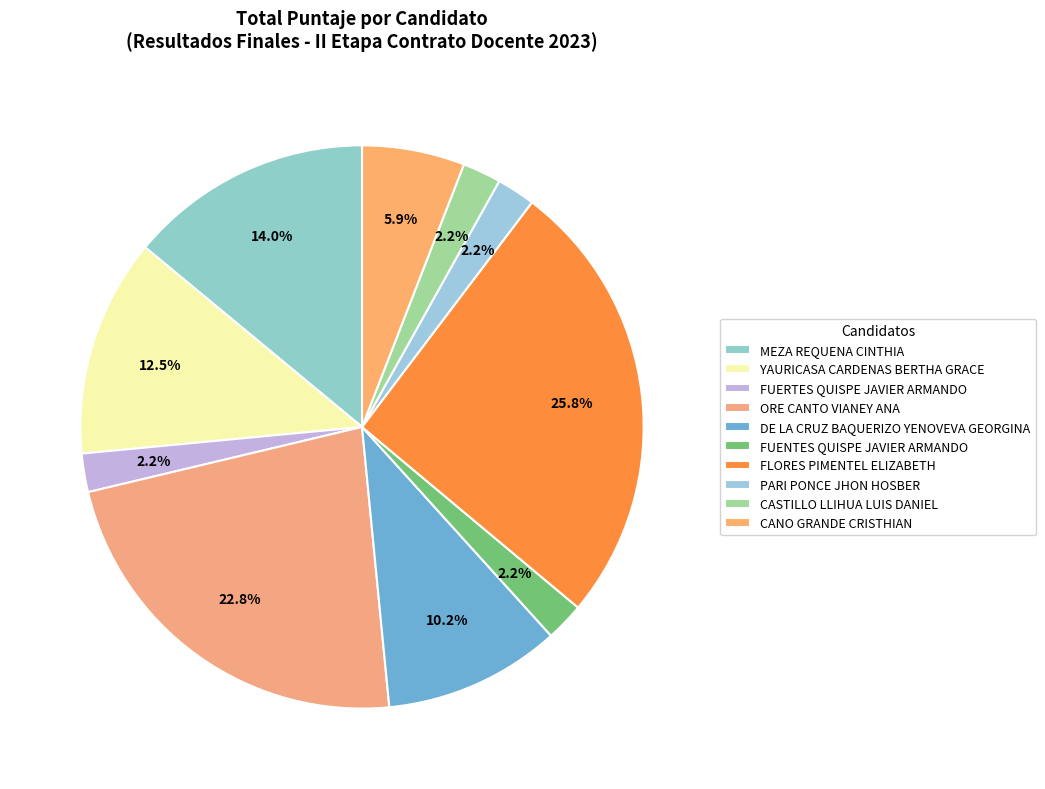

What percentage do FUERTES QUISPE JAVIER ARMANDO and CANO GRANDE CRISTHIAN together represent?

8.1%